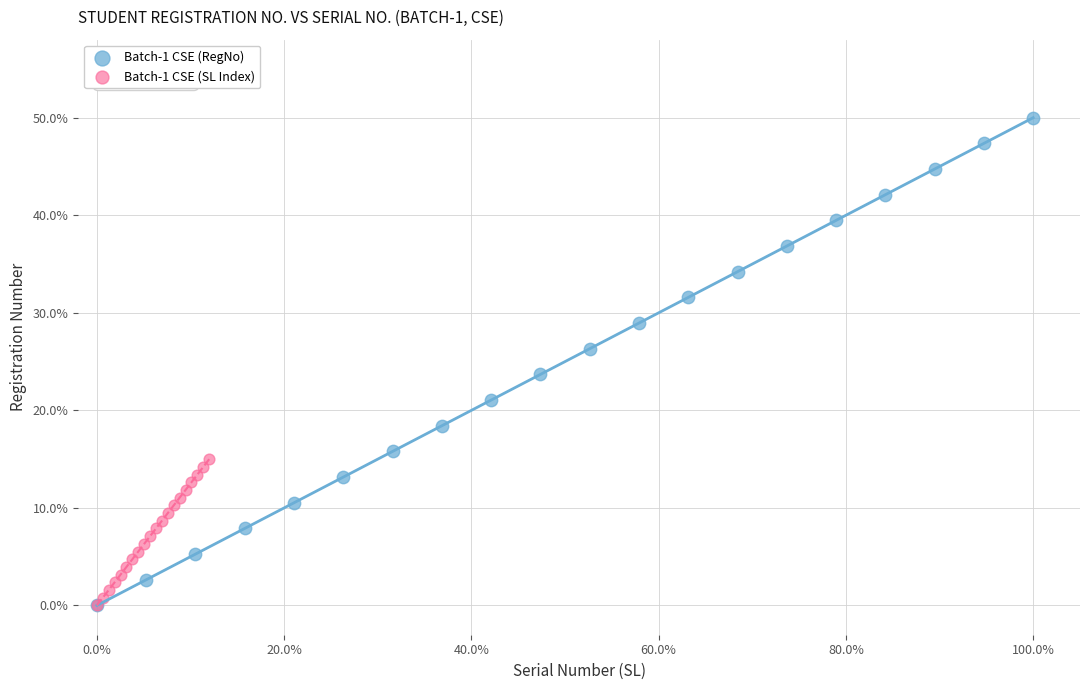

Which series contains the highest Y value?

Batch-1 CSE (RegNo)